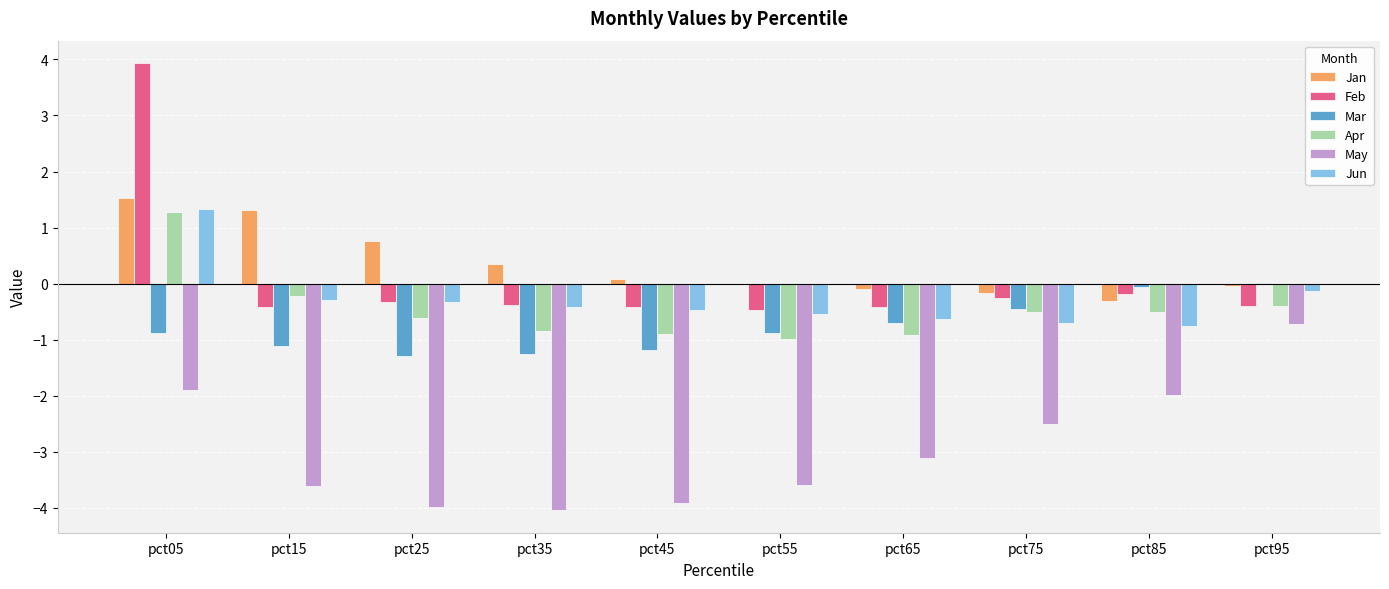

What is the total value across all series at pct15?

-4.4